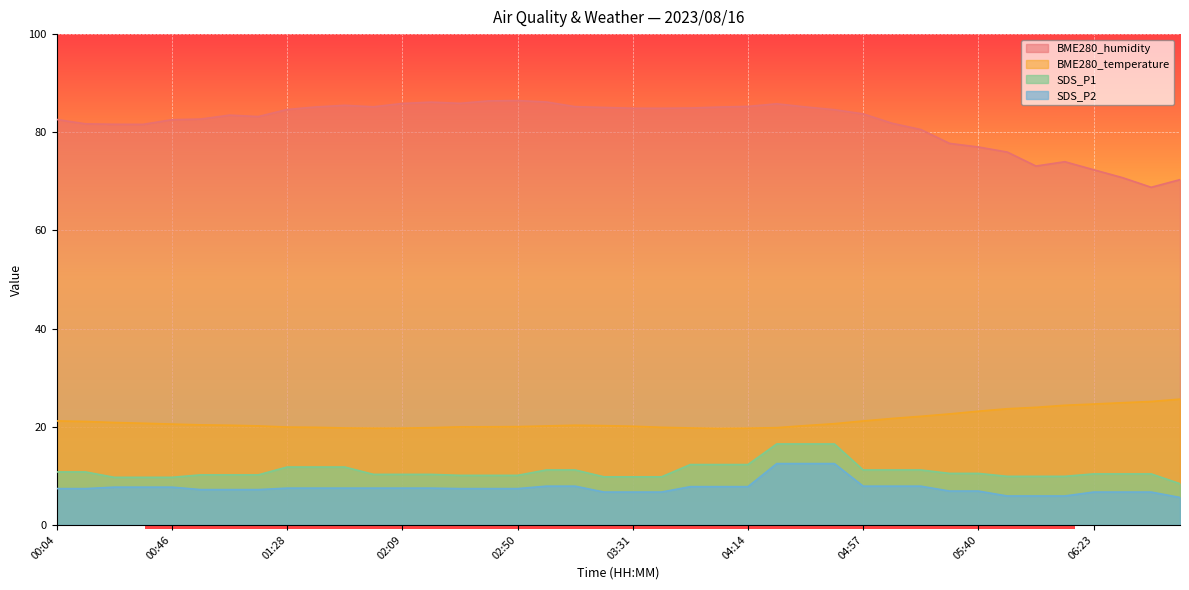

What is the sum of all SDS_P1 values?

440.0